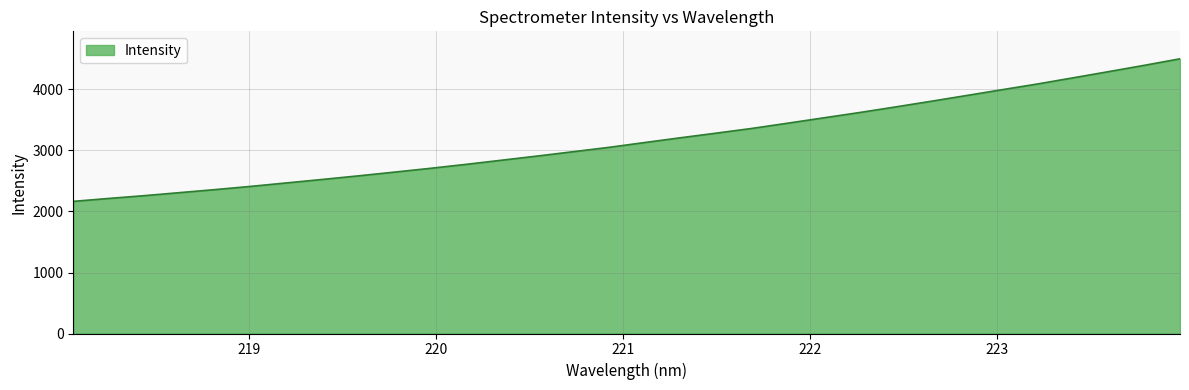

What is the smallest value displayed?

2166.0